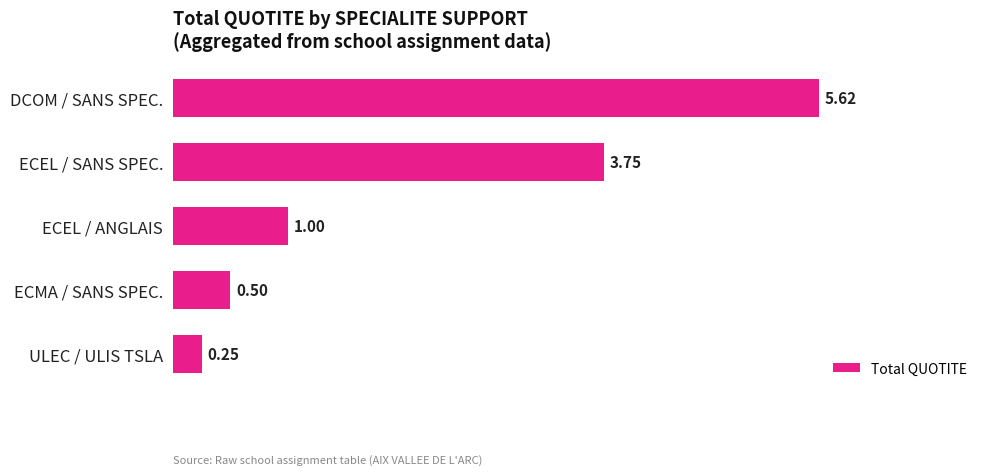

How many bars are there in total?

5